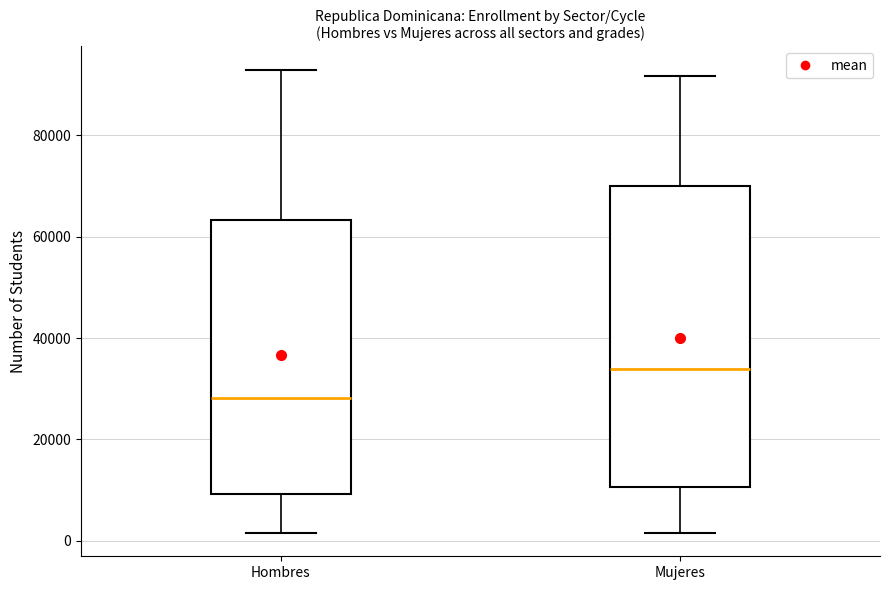

Comparing the boxes themselves (not the whiskers), which one is the tallest?

Mujeres